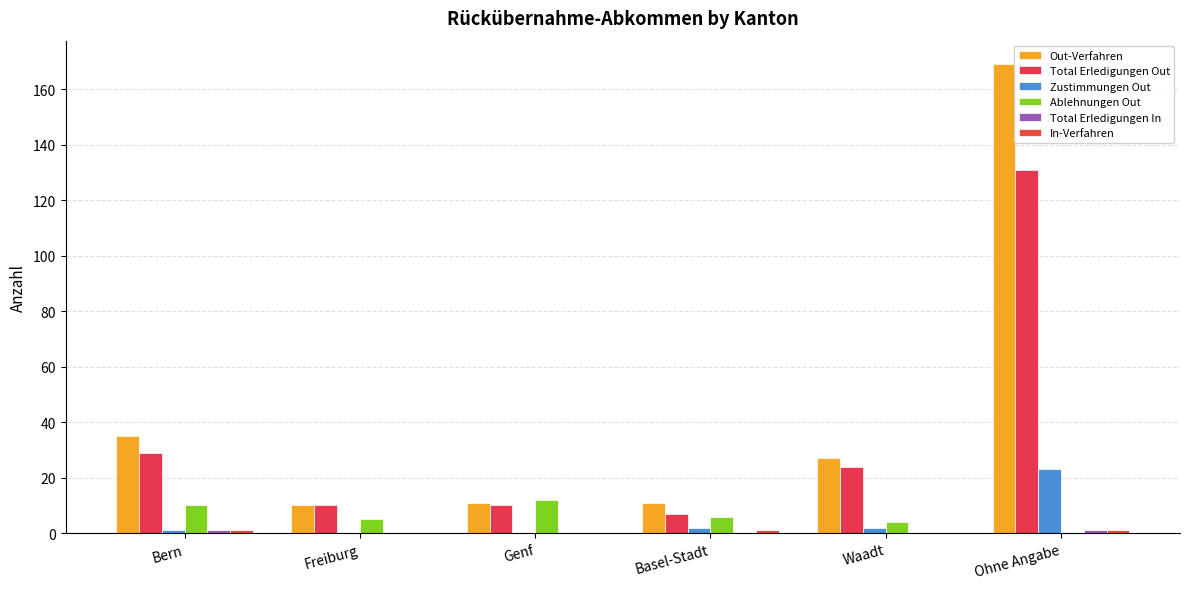

How many distinct data groups are displayed?

6